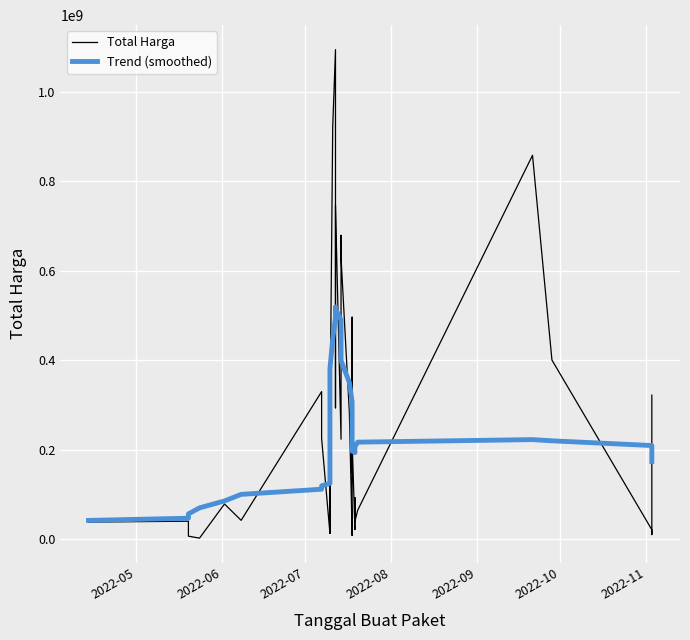

How many data points in Total Harga are less than 149000000?

20